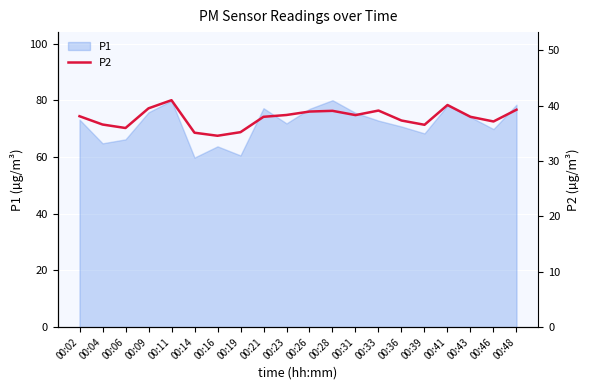

How many points are lower than both their immediate neighbors (excluding endpoints)?

5